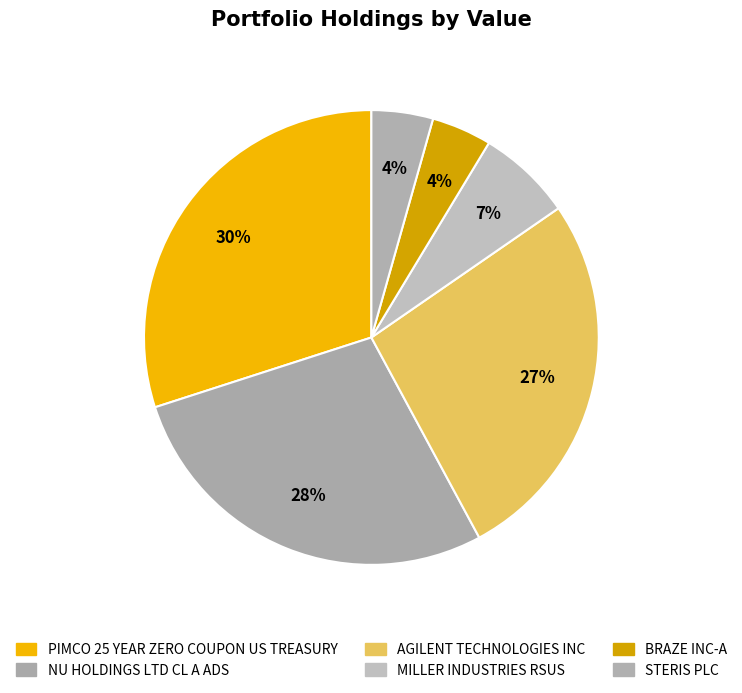

Between MILLER INDUSTRIES RSUS and BRAZE INC-A, which is larger?

MILLER INDUSTRIES RSUS